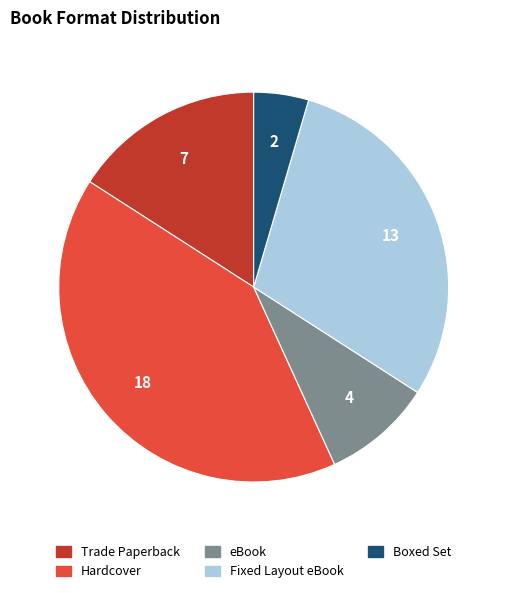

How many segments does this pie chart have?

5